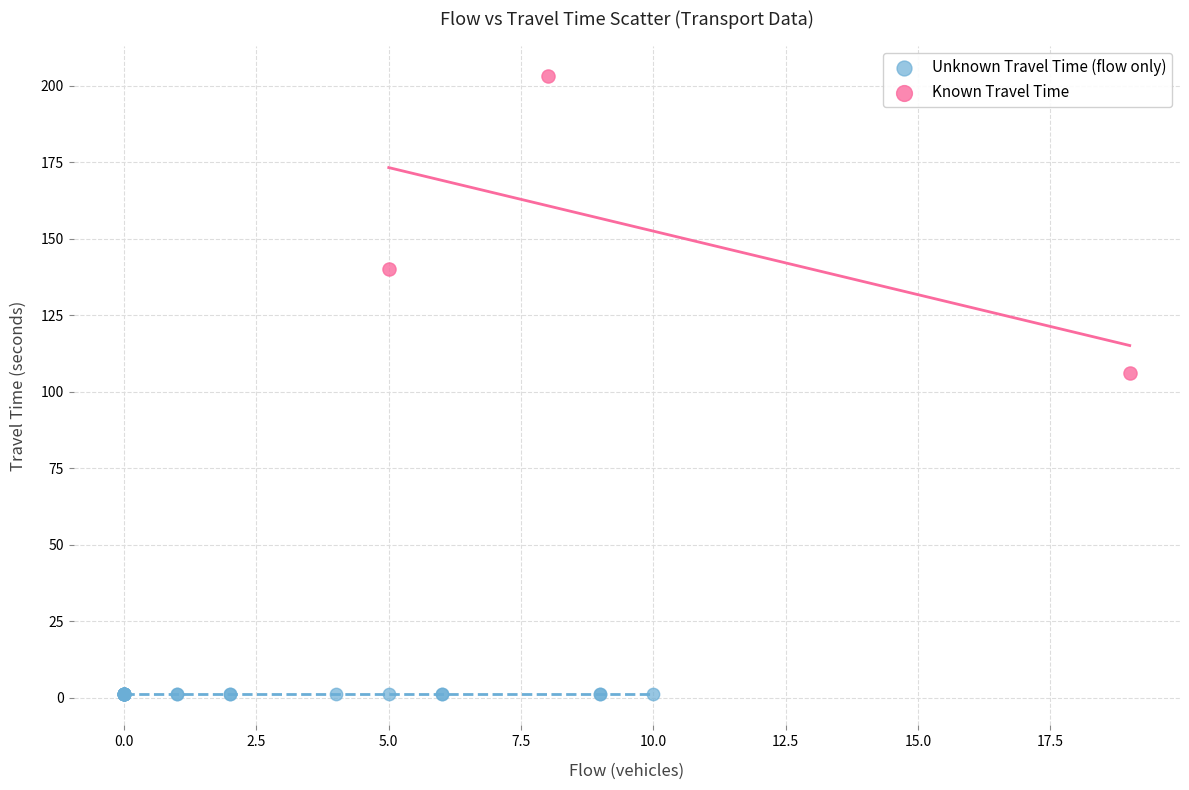

Which series contains the highest Y value?

Known Travel Time